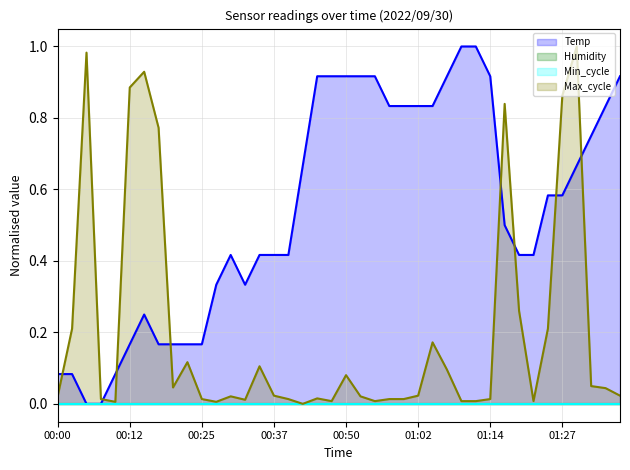

What is the greatest value displayed?

1.0